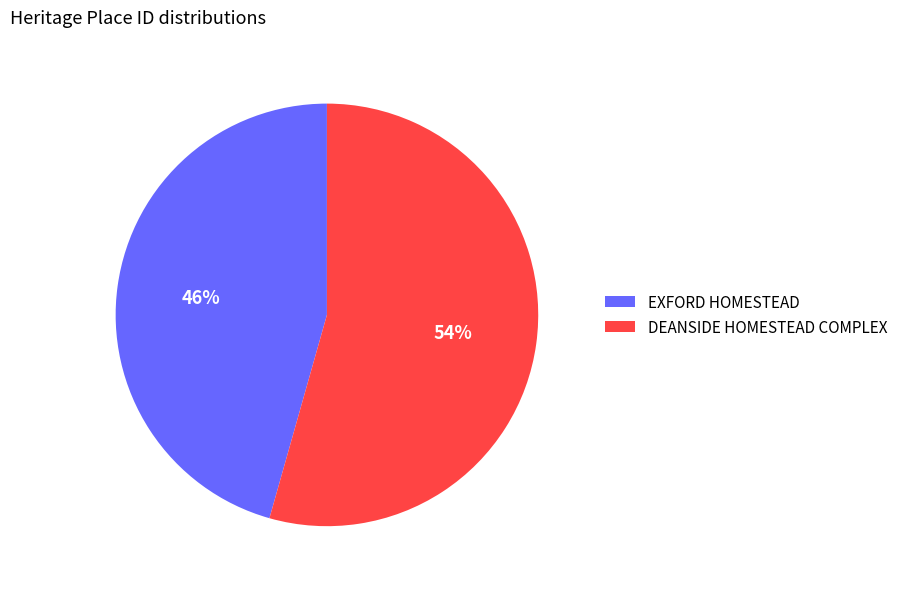

What is the majority slice?

DEANSIDE HOMESTEAD COMPLEX